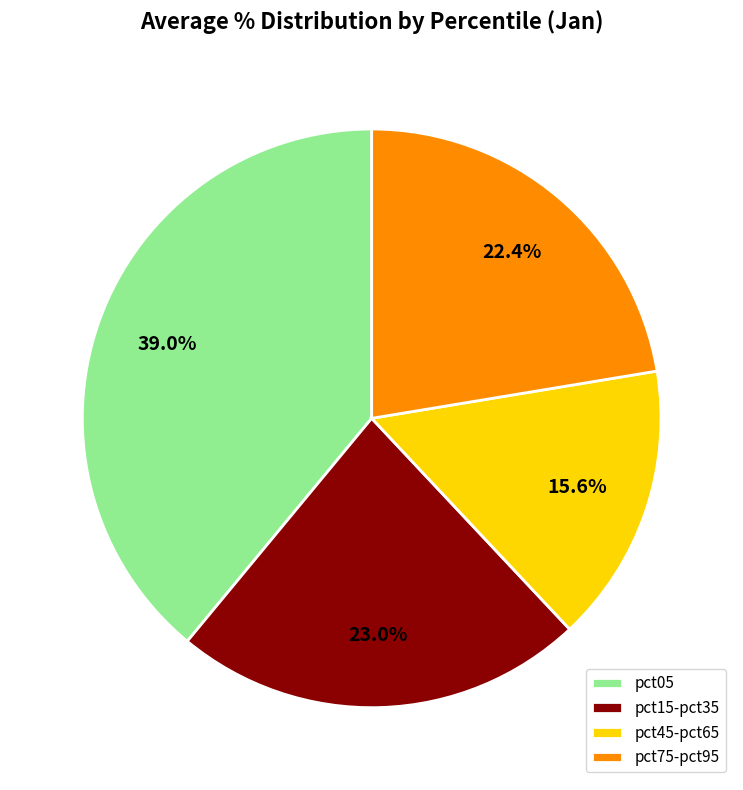

Between pct15-pct35 and pct05, which is larger?

pct05